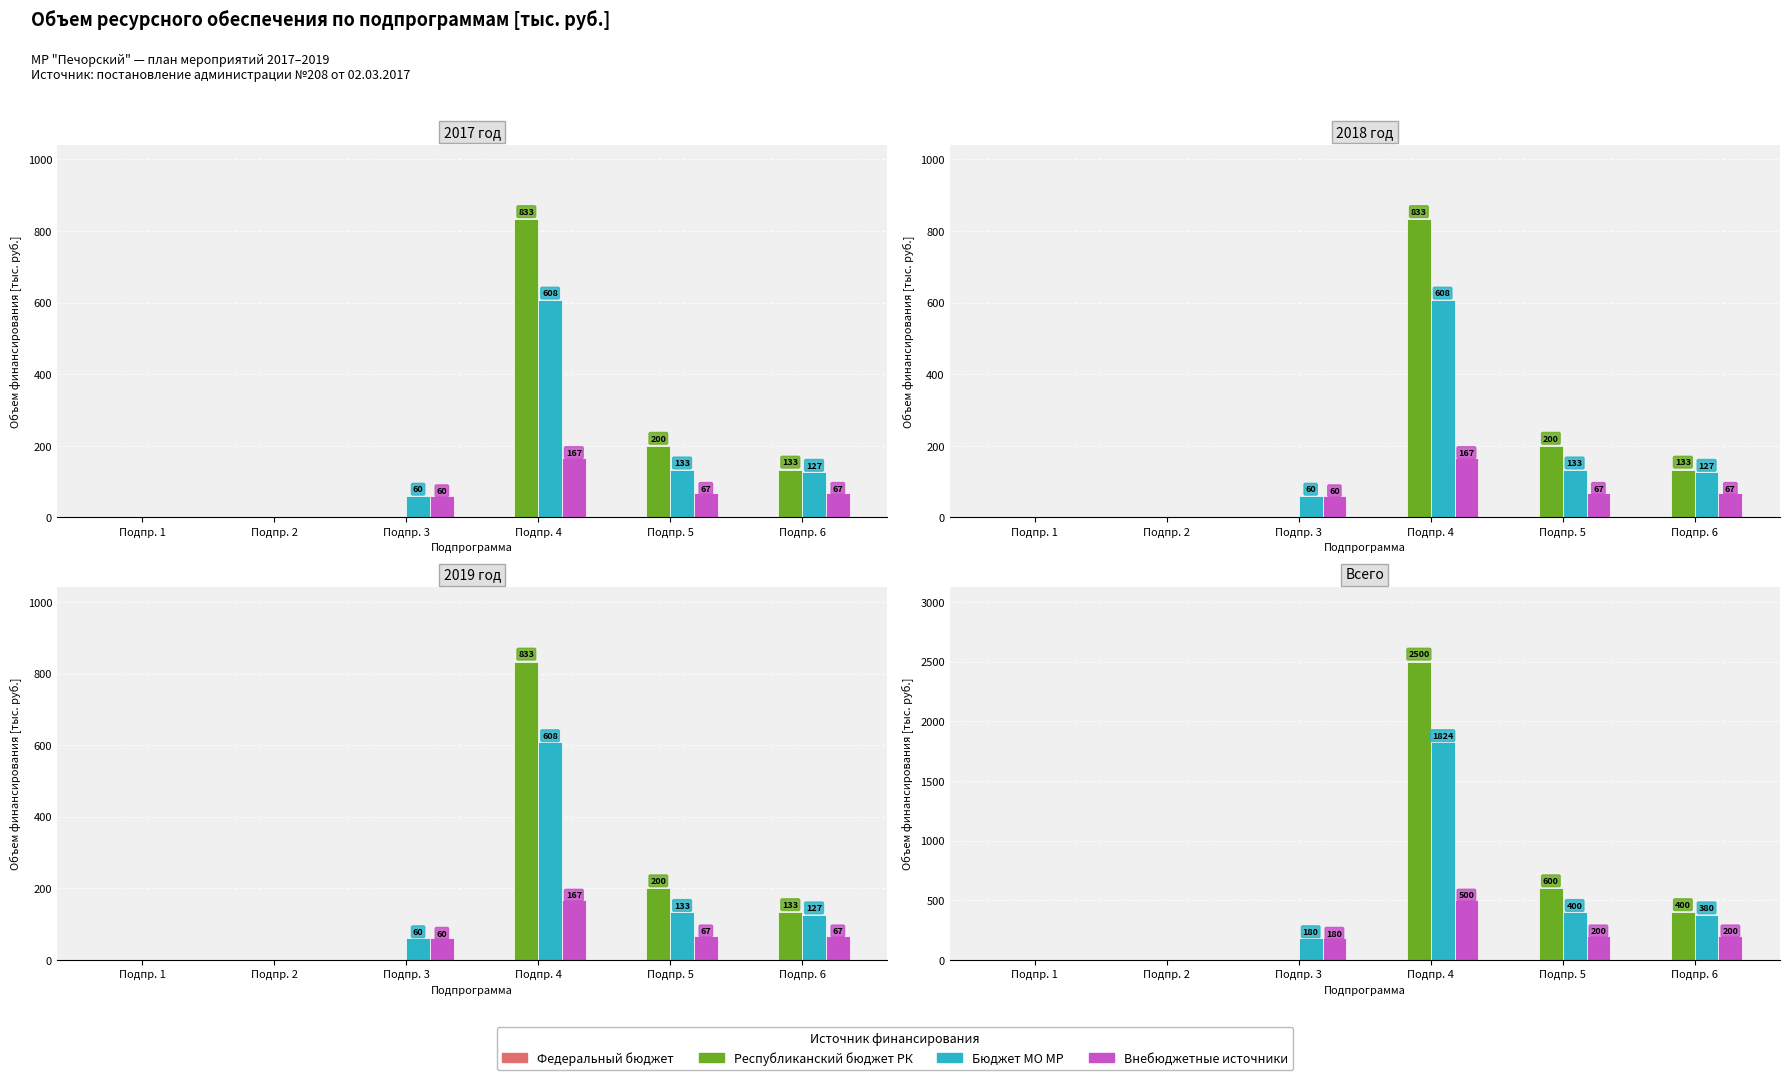

Is the value of Федеральный бюджет at Подпр. 3 greater than the value of Бюджет МО МР at Подпр. 5?

No